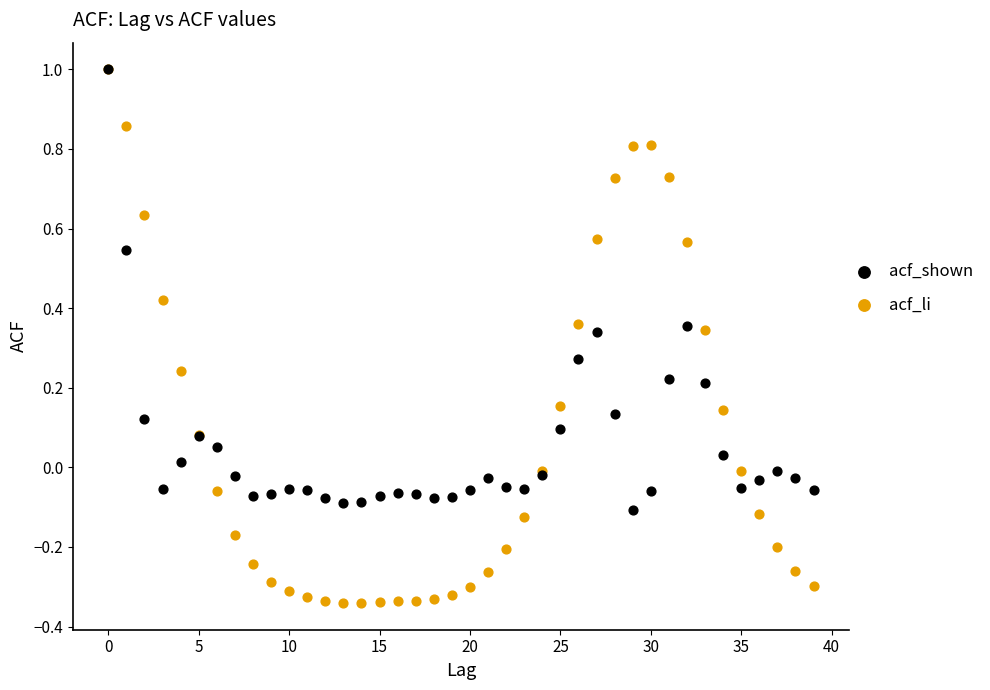

Which series has the largest Y range (max minus min)?

acf_li